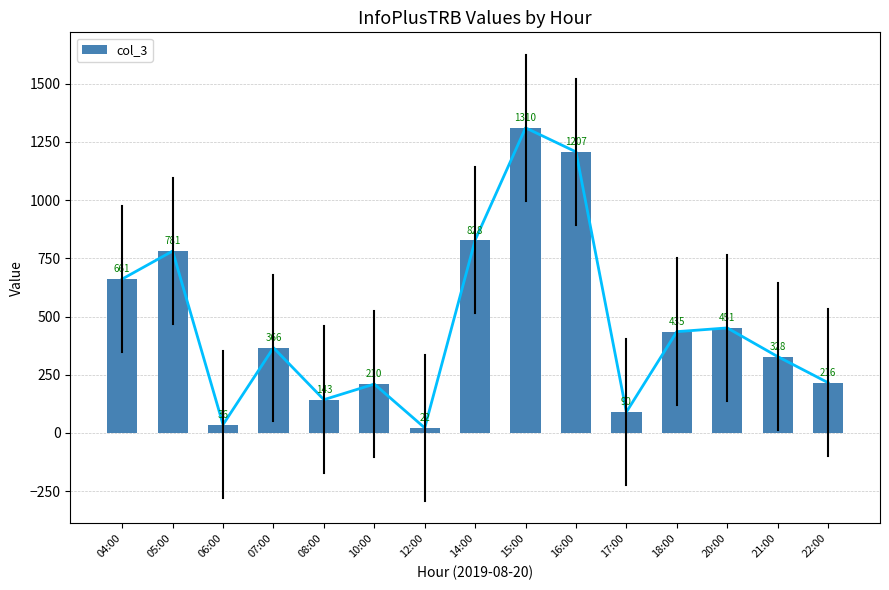

What is the value of the 6th bar from the left?

210